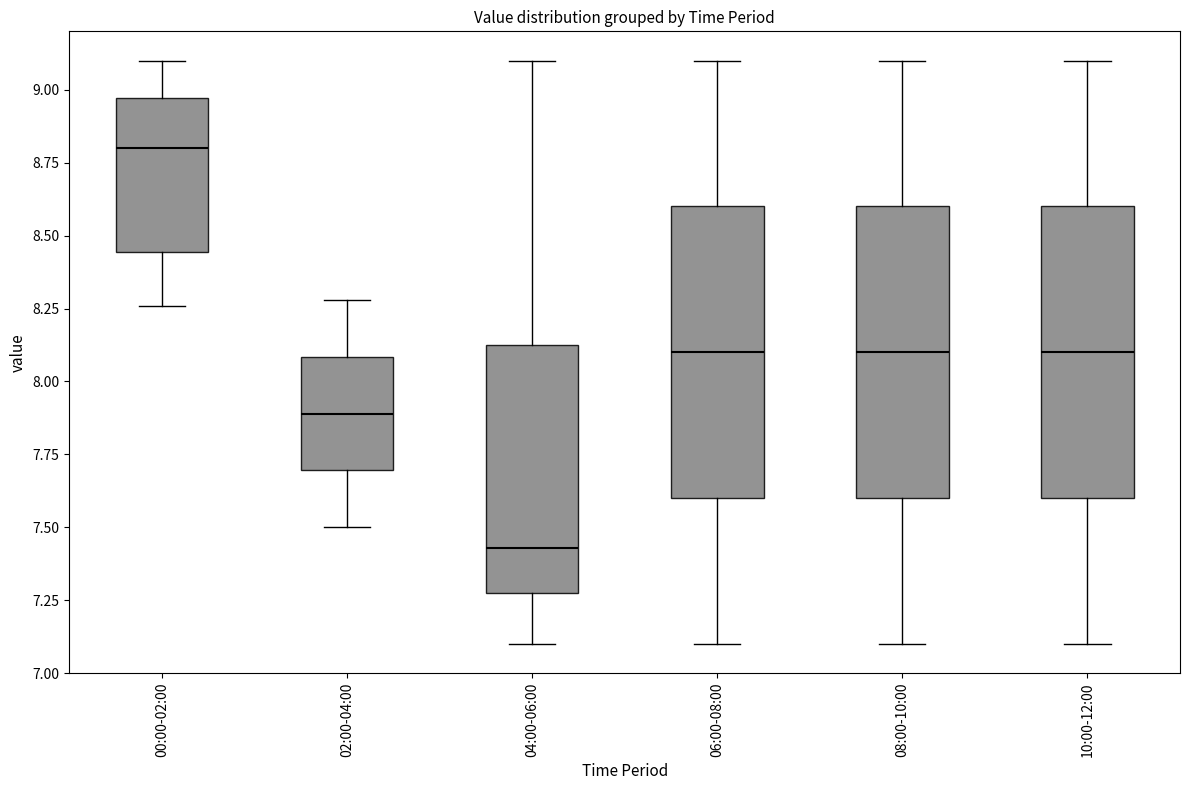

Which box has the highest median line?

00:00-02:00